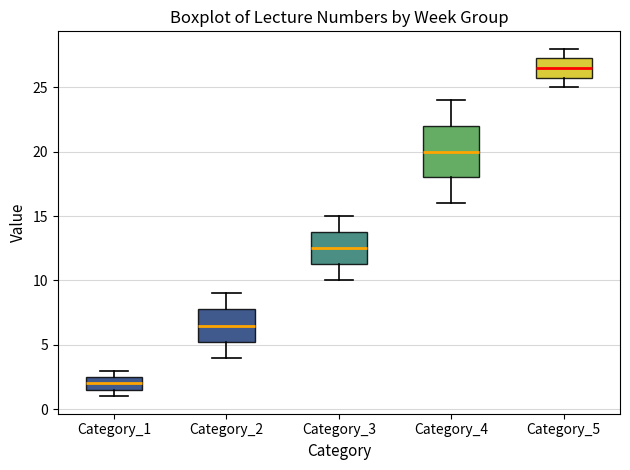

Reading left to right, transcribe this box plot: for each box, give where its median line is, the range the box spans, and where its two whiskers end, as read against the y-axis. The values are not printed on the chart, so give them approximately, as read against the axis.

Category_1: median 2.0, box 1.5 to 2.5, whiskers 1.0 to 3.0
Category_2: median 6.5, box 5.5 to 8.0, whiskers 4.0 to 9.0
Category_3: median 12.5, box 11.5 to 14.0, whiskers 10.0 to 15.0
Category_4: median 20.0, box 18.0 to 22.0, whiskers 16.0 to 24.0
Category_5: median 26.5, box 26.0 to 27.5, whiskers 25.0 to 28.0